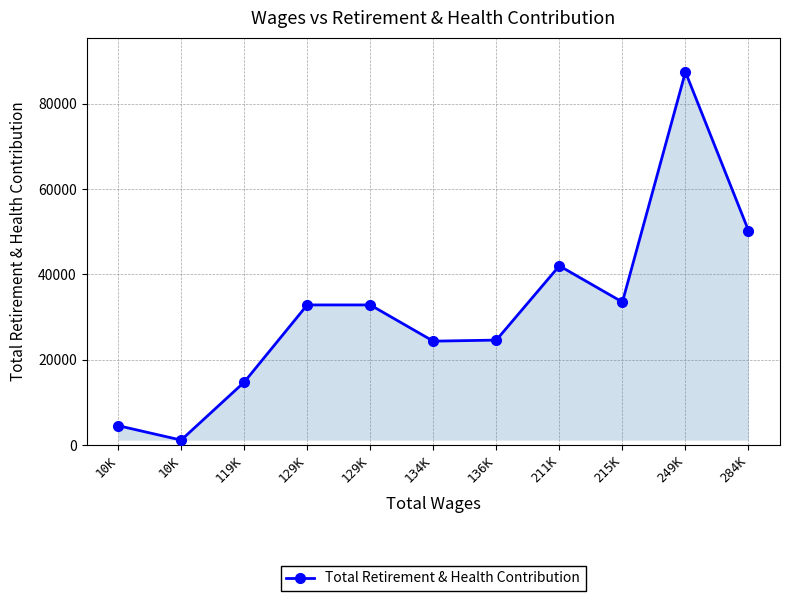

Reading left to right, list all the values displayed in this chart.

10K=4526	10K=1140	119K=14720	129K=32842	129K=32842	134K=24345	136K=24593	211K=42012	215K=33515	249K=87489	284K=50293